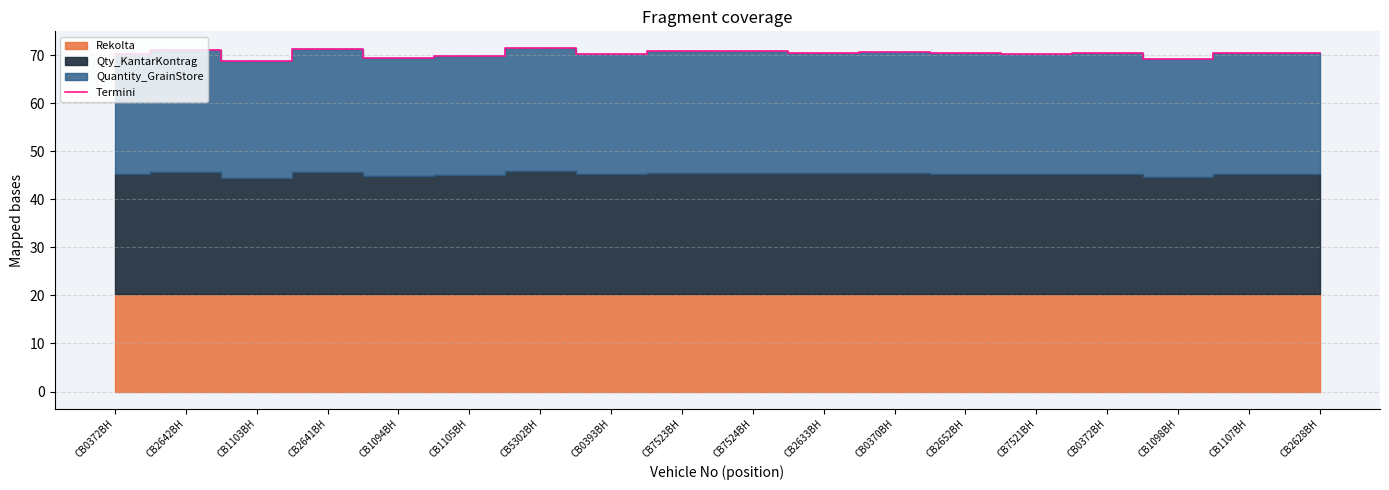

List the labels in order of value, smallest first.

СВ1103ВН, СВ1098ВН, СВ1094ВН, СВ1105ВН, СВ0372ВН, СВ7521ВН, СВ0393ВН, СВ2652ВН, СВ0372ВН, СВ2628ВН, СВ1107ВН, СВ2633ВН, СВ0370ВН, СВ7523ВН, СВ7524ВН, СВ2642ВН, СВ2641ВН, СВ5302ВН